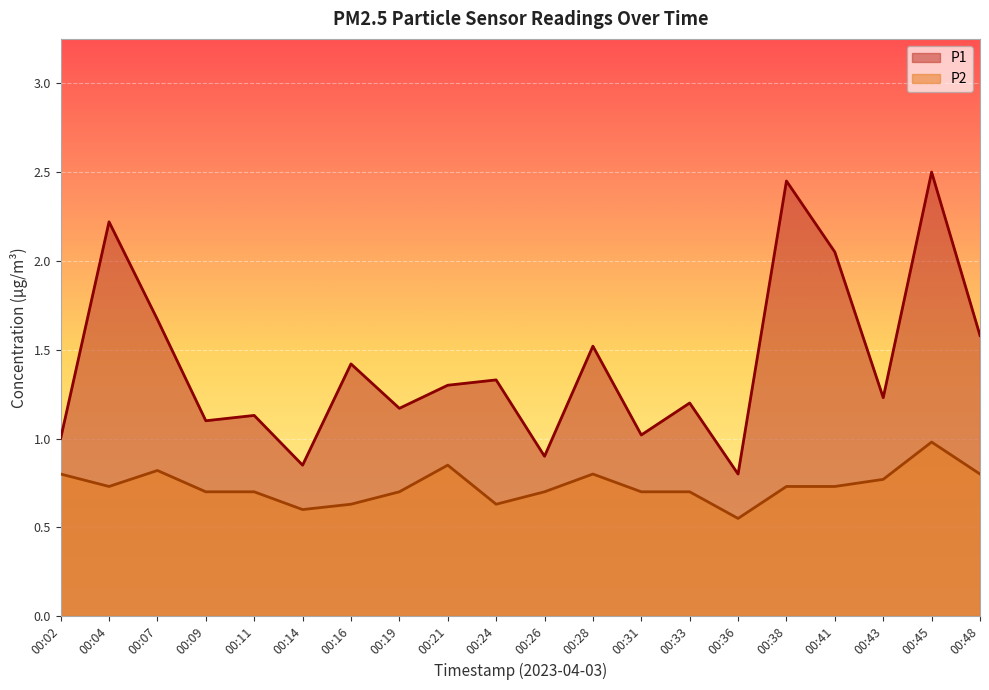

In P2, how many points are lower than both neighbors (excluding endpoints)?

4